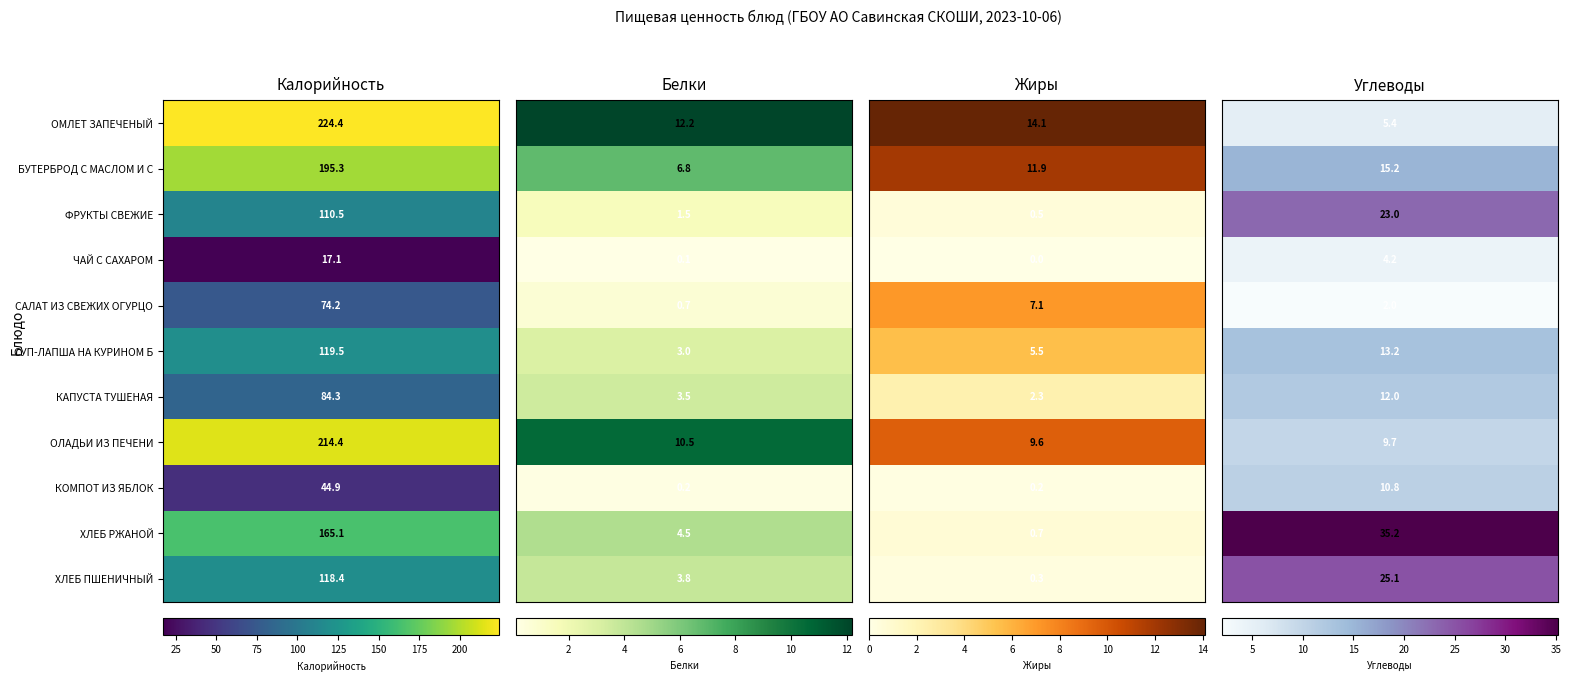

What is the minimum value for ОМЛЕТ ЗАПЕЧЕНЫЙ?

5.4